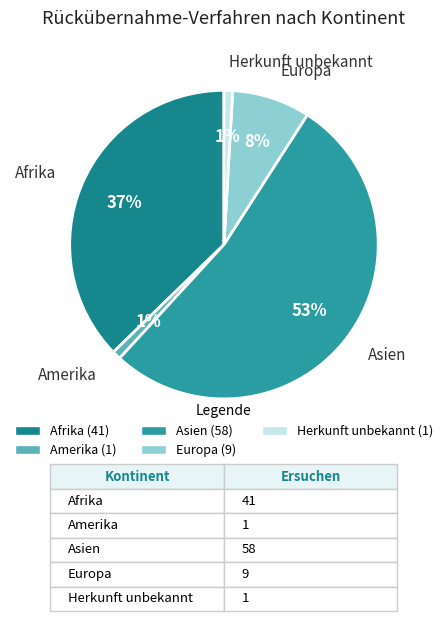

To the nearest percent, what is the combined percentage of Asien and Herkunft unbekannt?

54%